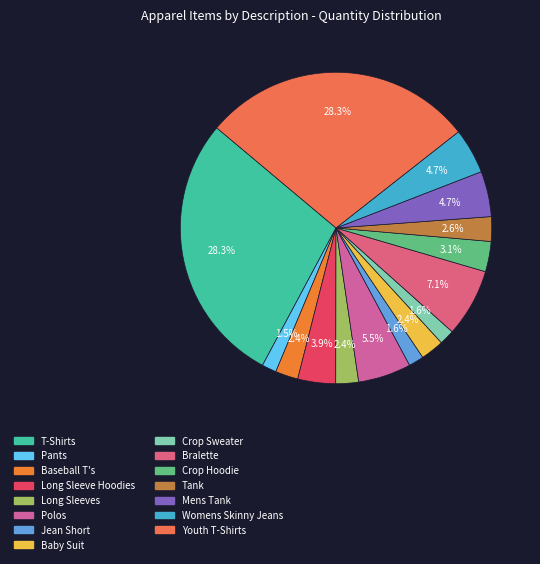

Is it true that Polos is 1% of the pie?

False